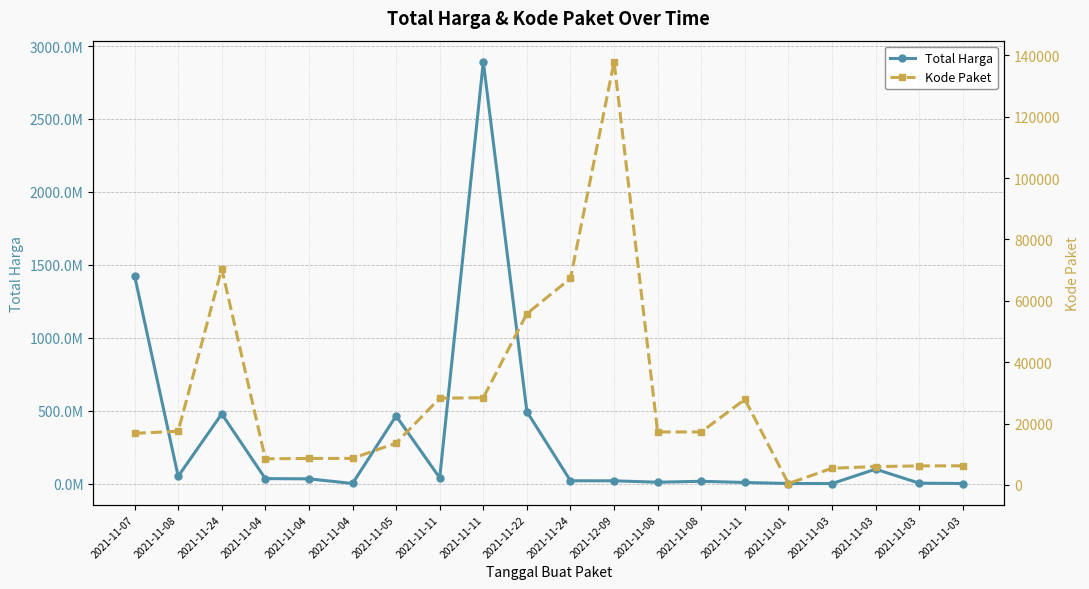

What is the difference between the Kode Paket values at 2021-11-08 and 2021-11-04?

8637